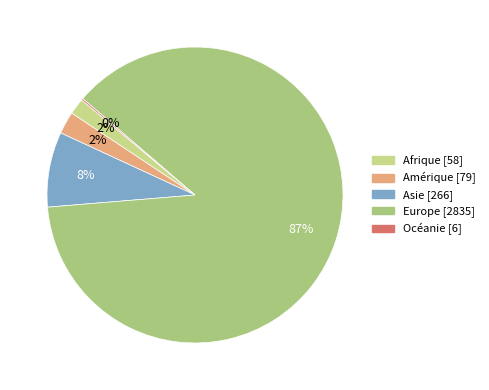

What is the change in value from Europe to Océanie?

-2829